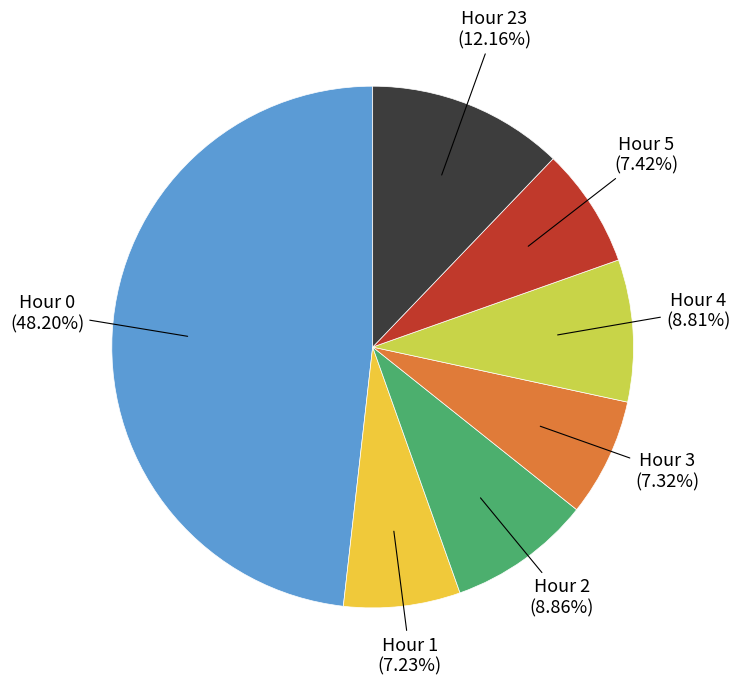

Is there a majority slice in this chart?

No